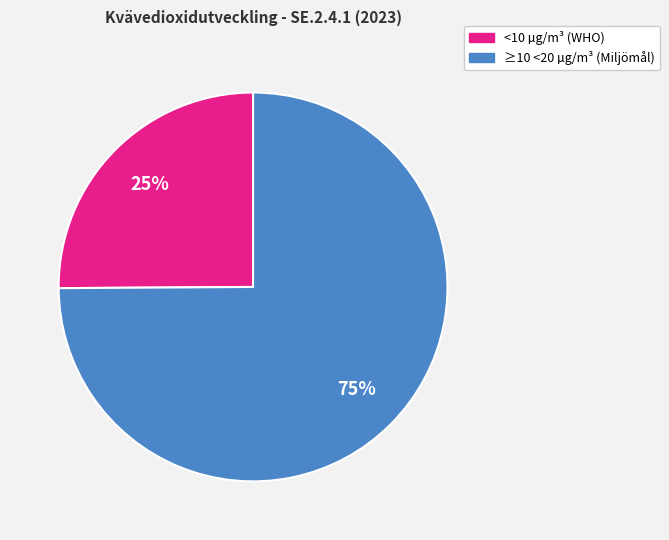

Rank the categories by value from lowest to highest.

<10 µg/m³ (WHO), ≥10 <20 µg/m³ (Miljömål)